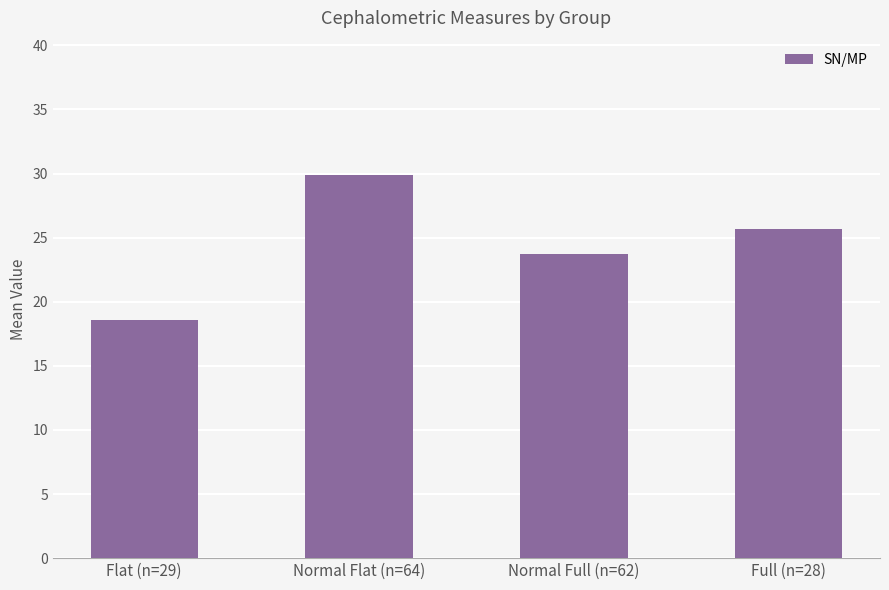

What is the label of the 1st bar from the left?

Flat (n=29)